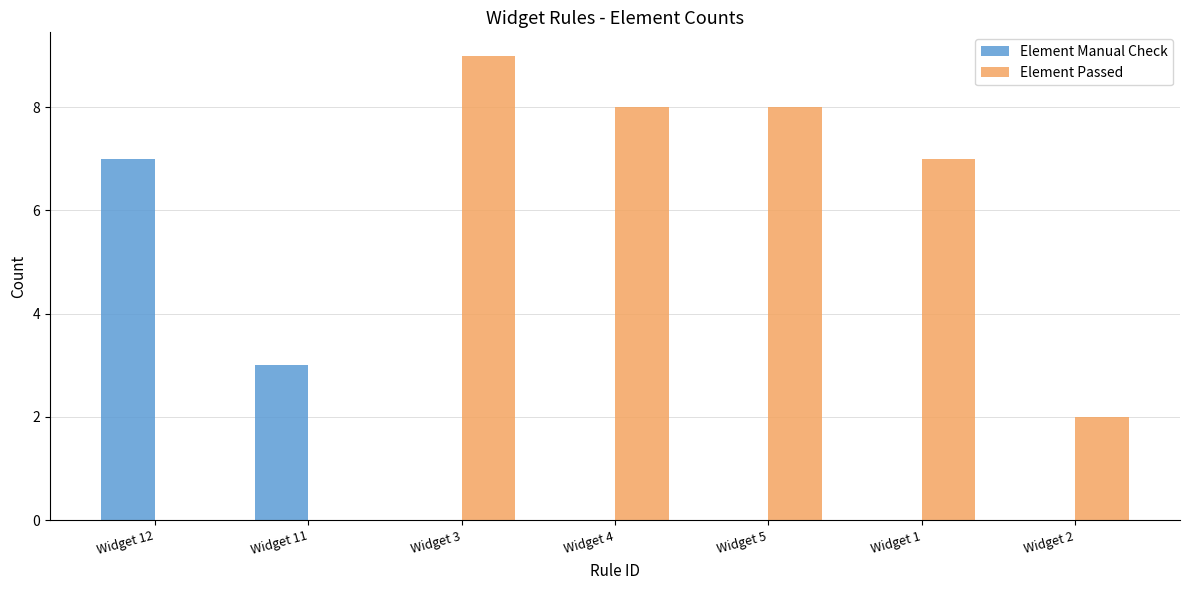

Which series changed the most between Widget 5 and Widget 1?

Element Passed